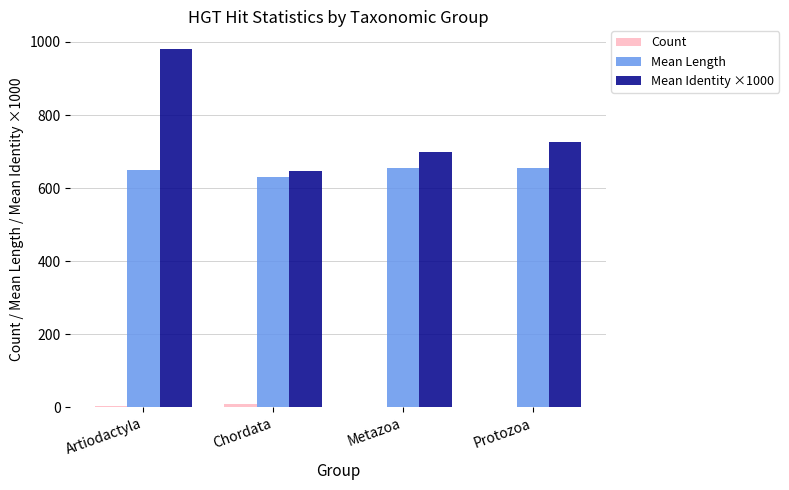

At which category is the sum across all series the highest?

Artiodactyla